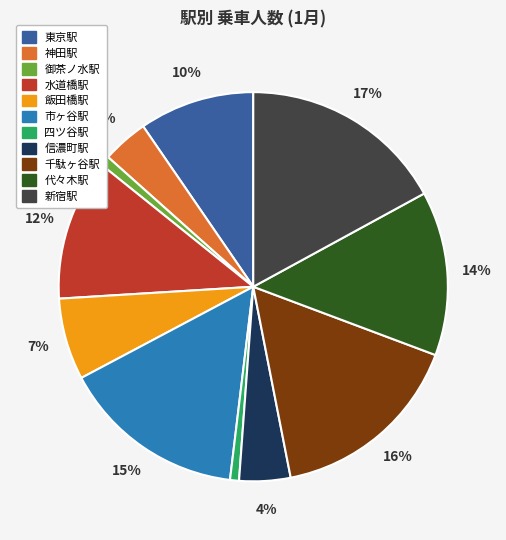

Is the sum of 新宿駅 and 飯田橋駅 greater than half?

No